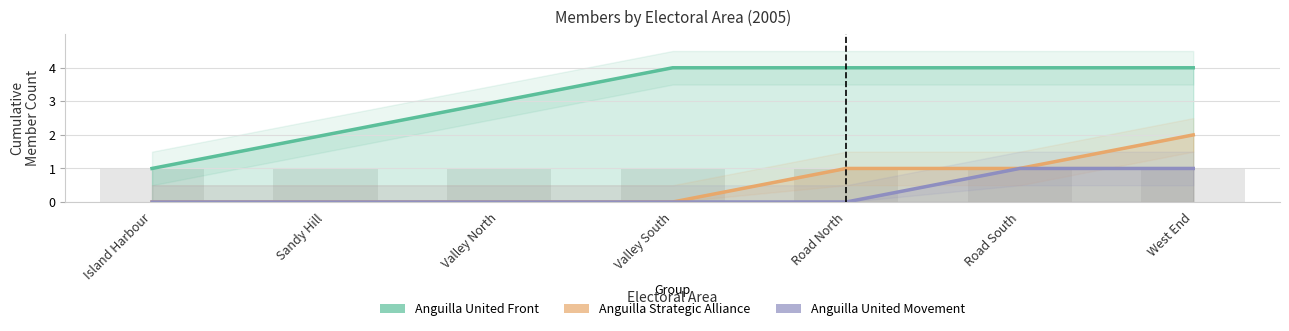

Which series has the largest total across all categories?

Anguilla United Front